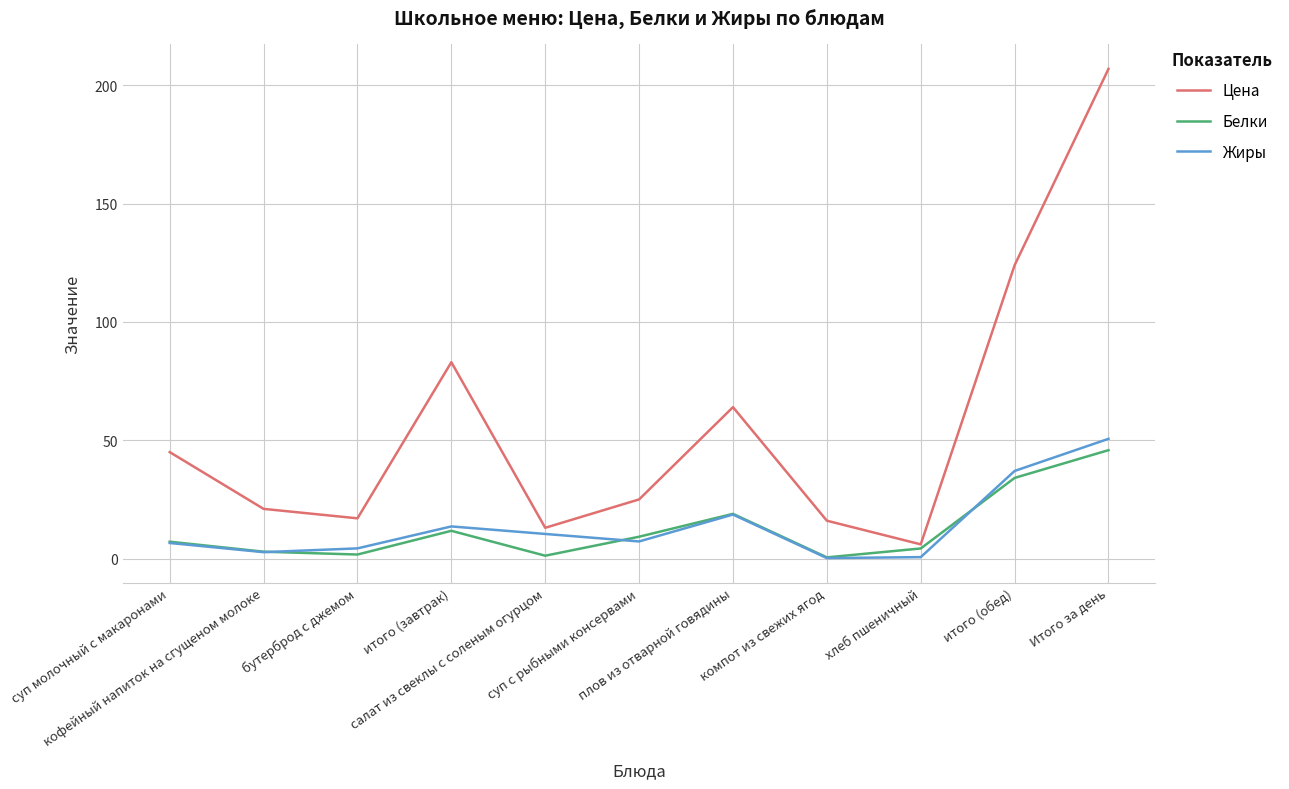

What is the average value of the Жиры series?

13.8